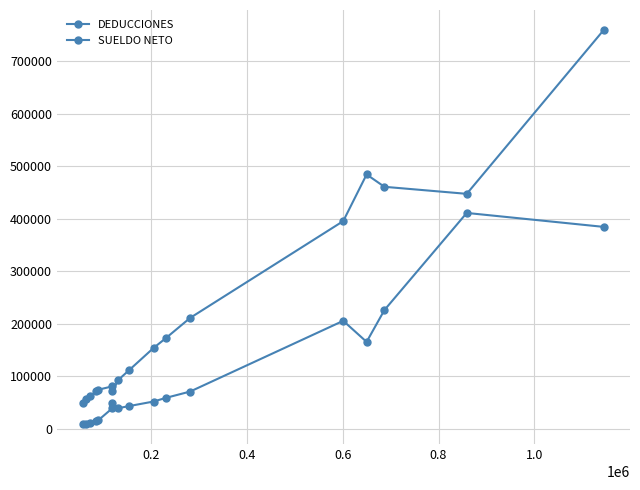

What is the minimum value for SUELDO NETO?

48829.0